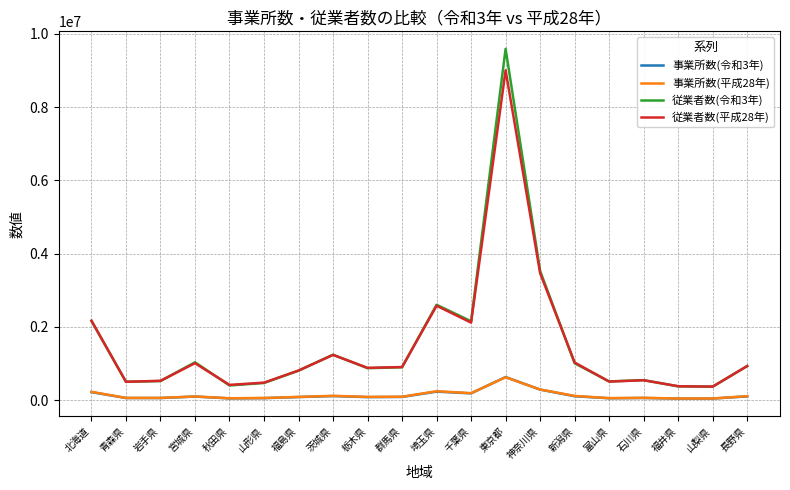

At which category is the sum across all series the highest?

東京都